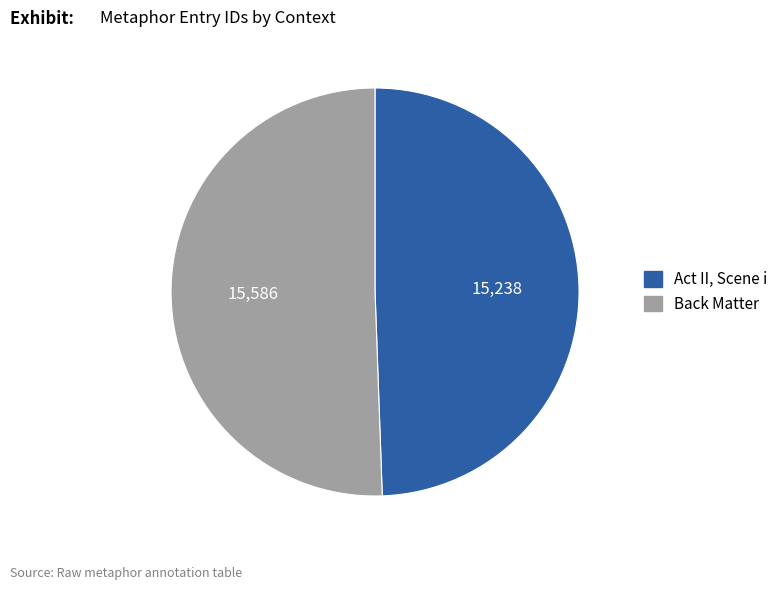

The Act II, Scene i slice represents 49% of the pie. True or false?

True